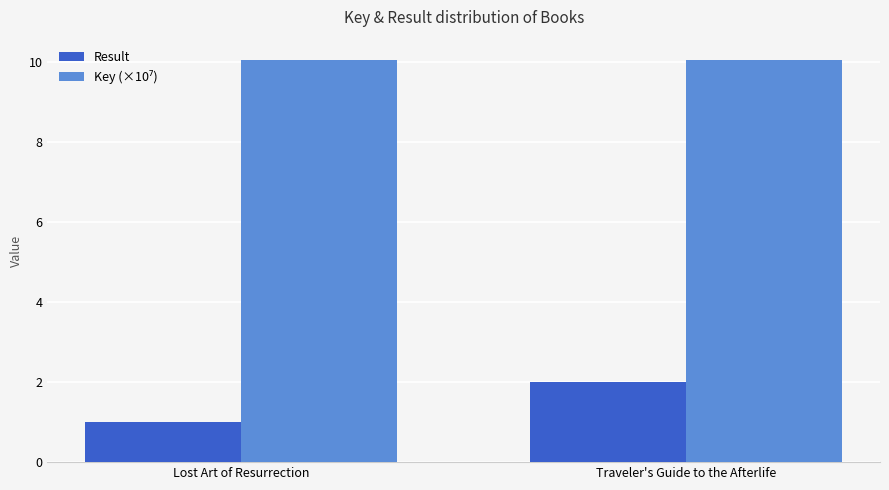

What is the maximum value shown in the chart?

10.0